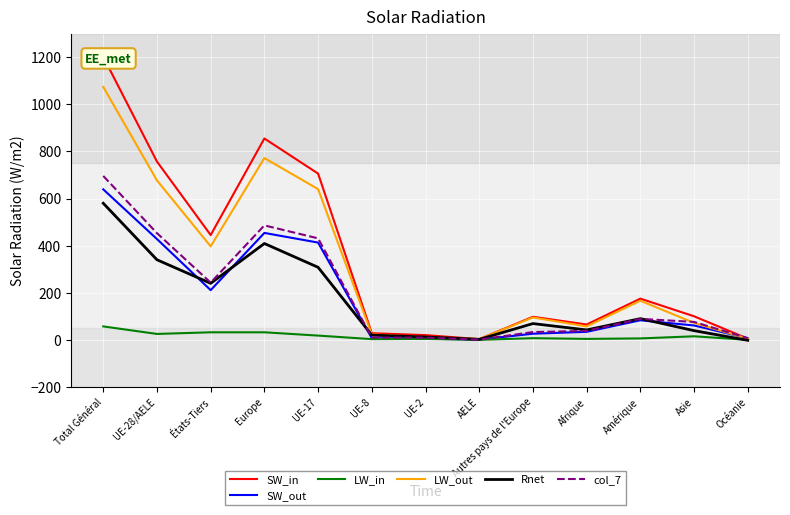

What position from the left is Amérique?

11